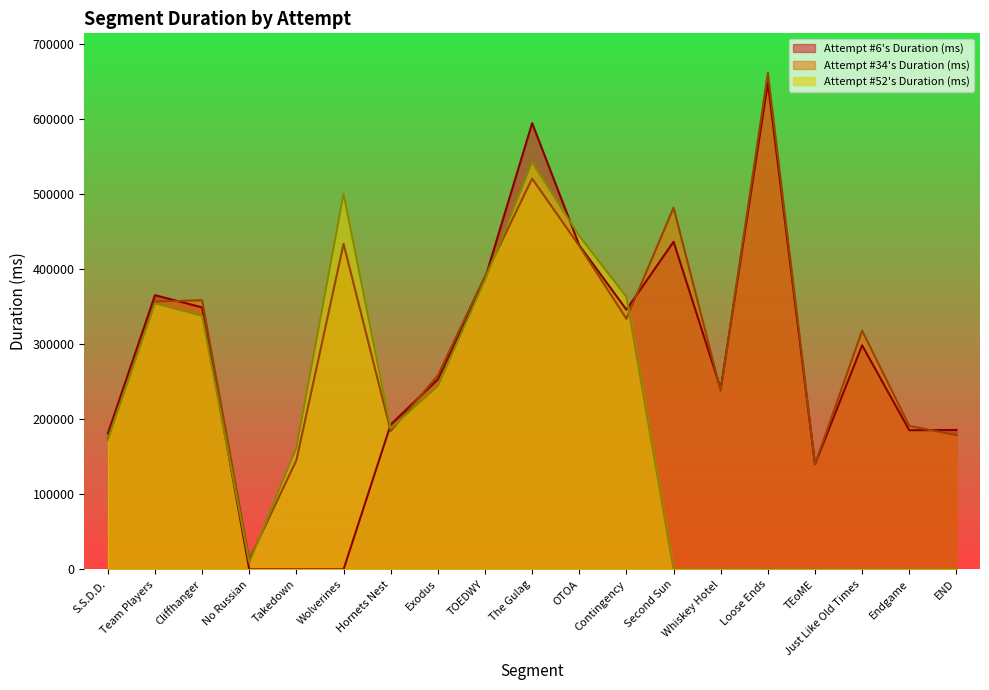

Which series has the largest total across all categories?

Attempt #34's Duration (ms)